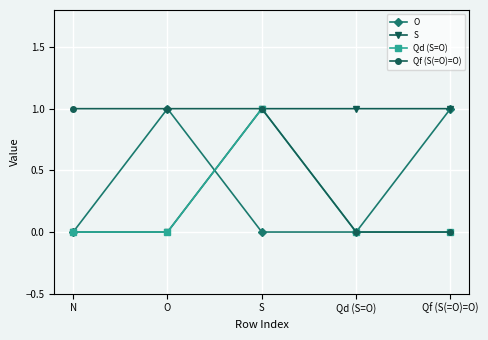

At how many categories does at least one series exceed 0?

5